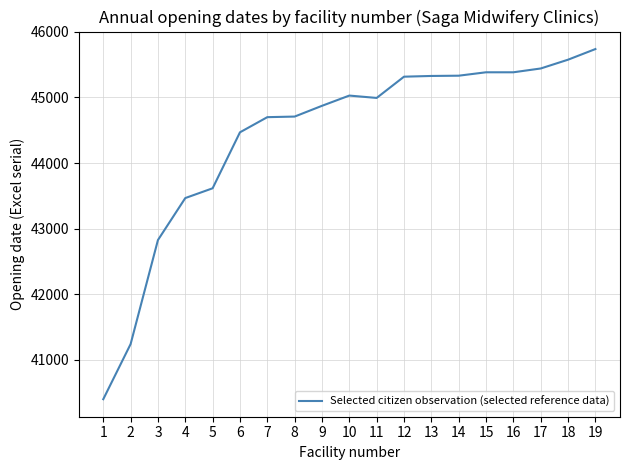

What is the sum of all values?

843807